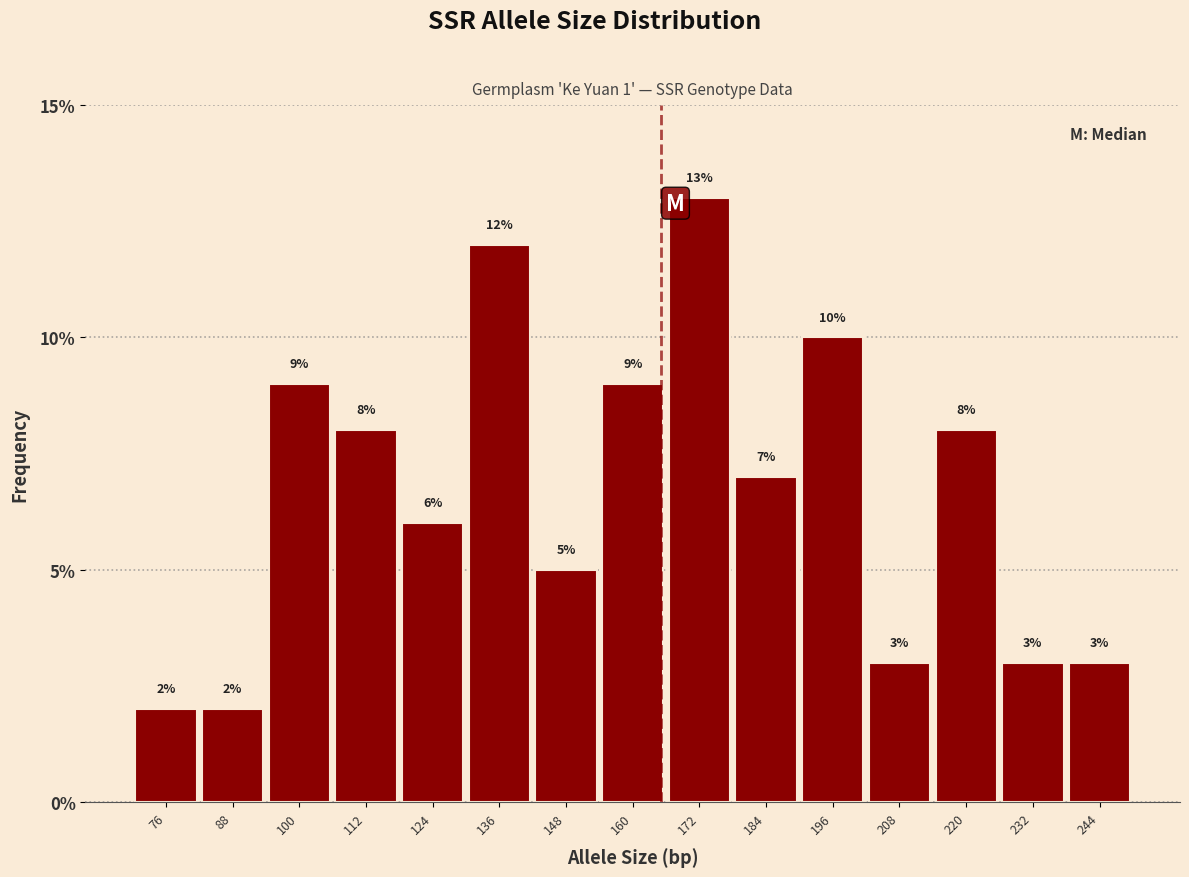

How tall is the bar that spans 166 to 178 on the x-axis?

13